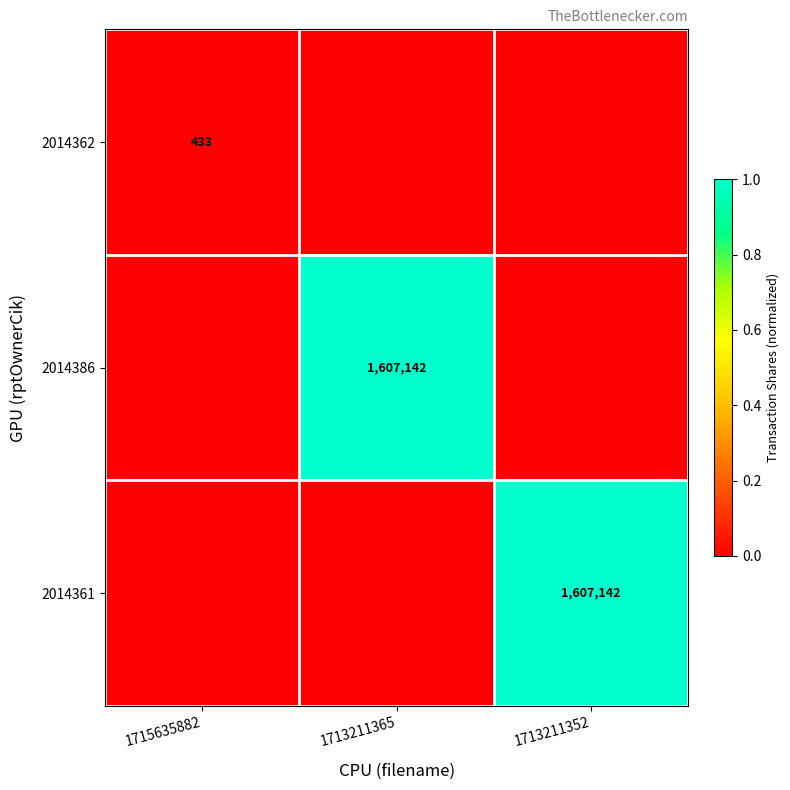

The 2014361 series shows 409735 at 1713211352. True or false?

False